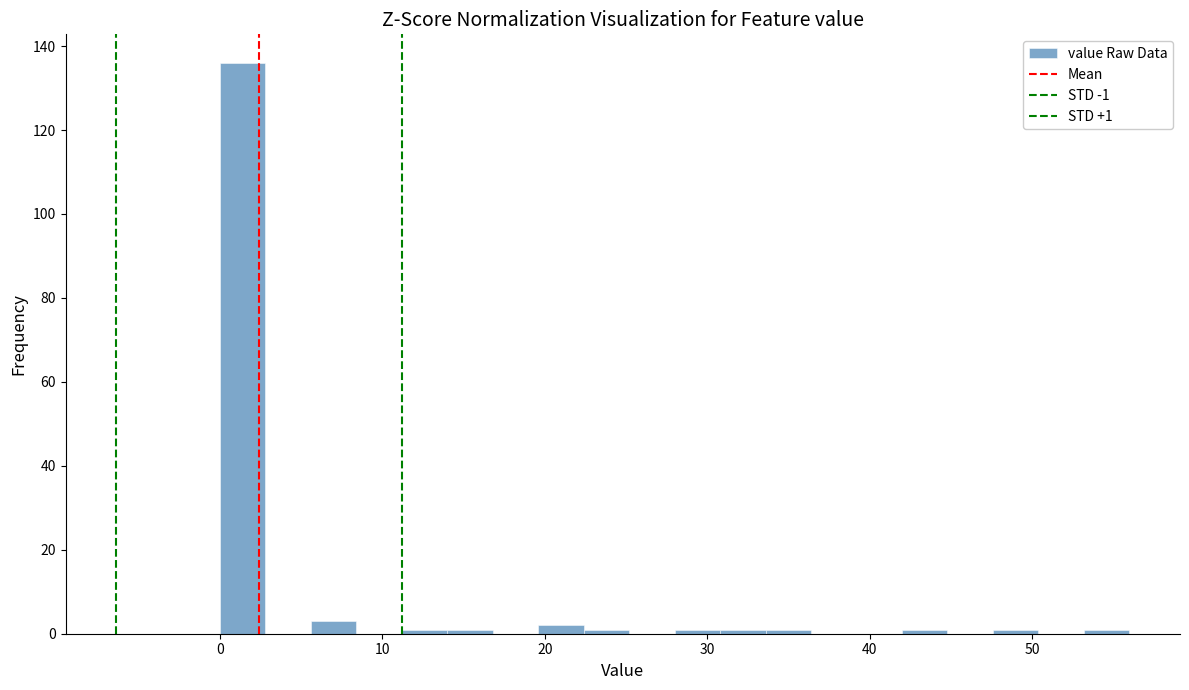

Read against the x-axis, roughly where is the centre of the tallest bar?

1